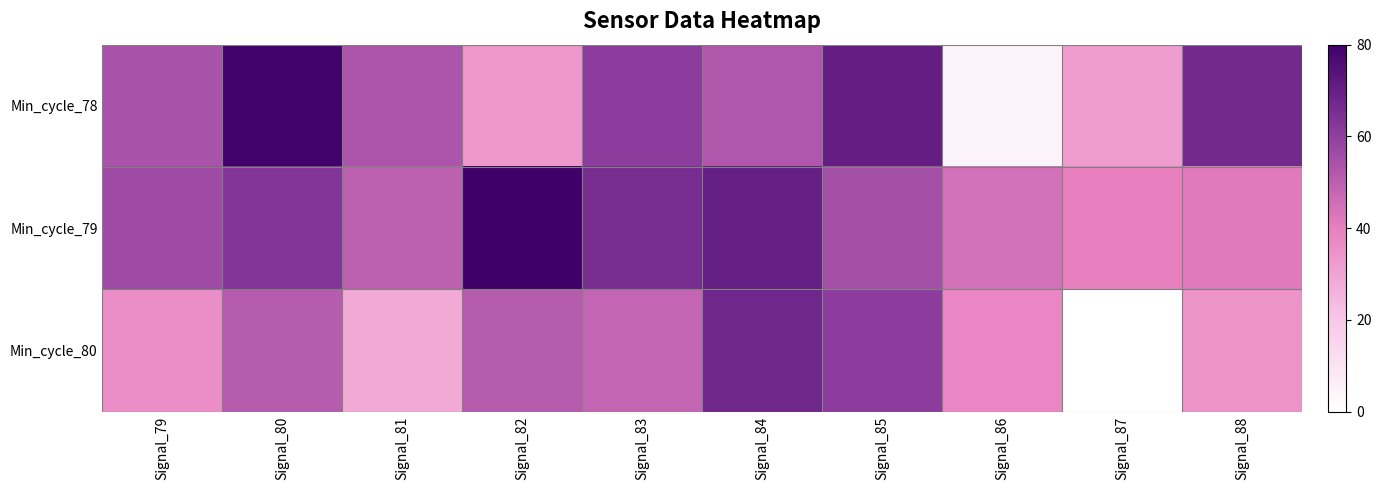

Which series has the largest range (max minus min)?

Min_cycle_78